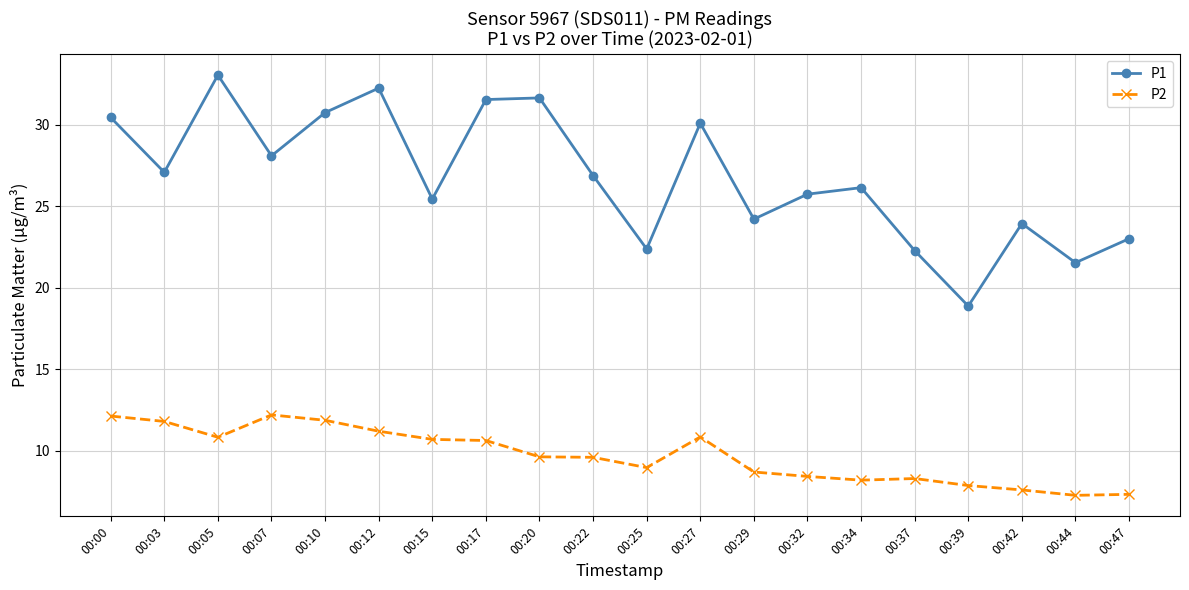

What is the difference between the highest and lowest values at 00:44?

14.3